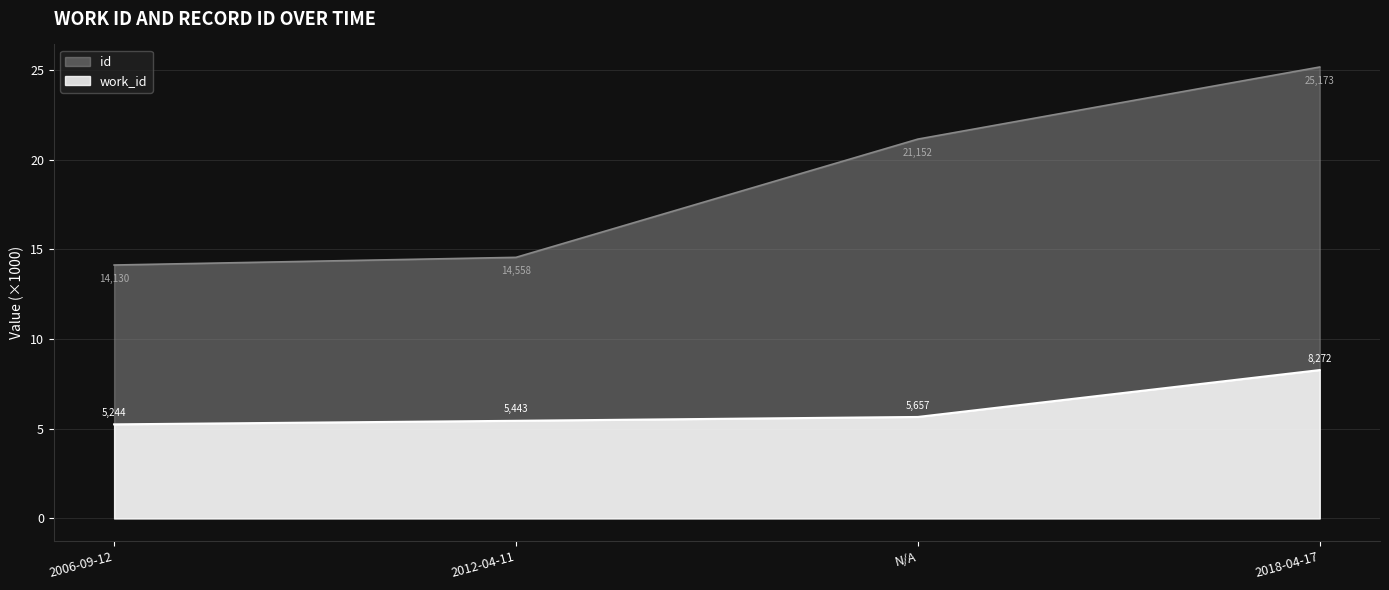

Is the value of work_id at 2018-04-17 greater than the value of id at 2012-04-11?

No